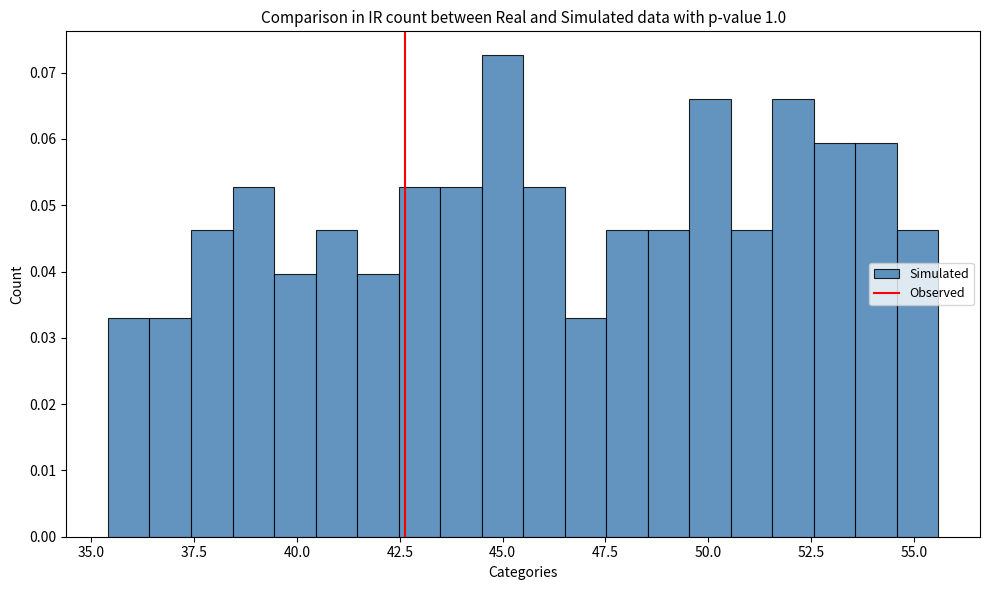

Around what value on the x-axis is the tallest bar? Give the approximate position of its centre, as read against the axis.

45.0